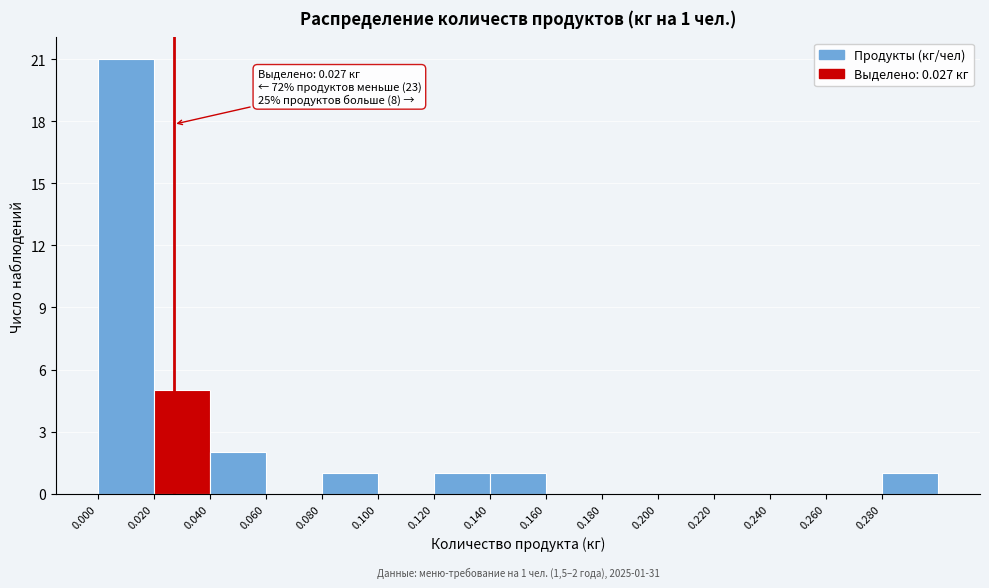

Over which range of the x-axis is the bar tallest?

0.00 to 0.02